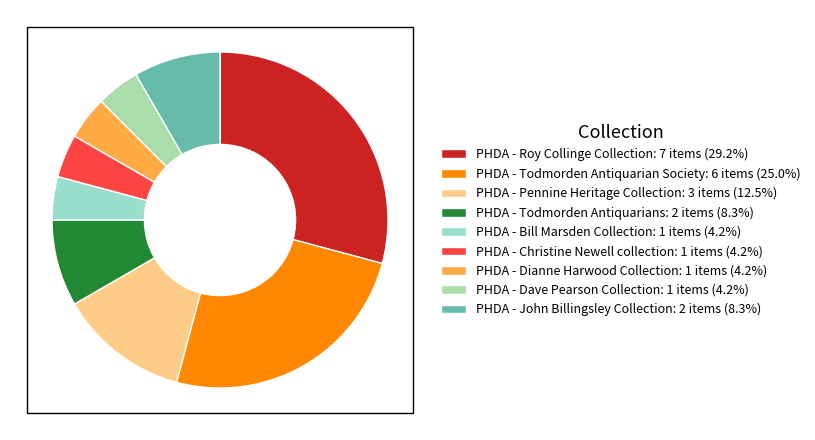

What percentage is the PHDA - Todmorden Antiquarians slice, to the nearest percent?

8%